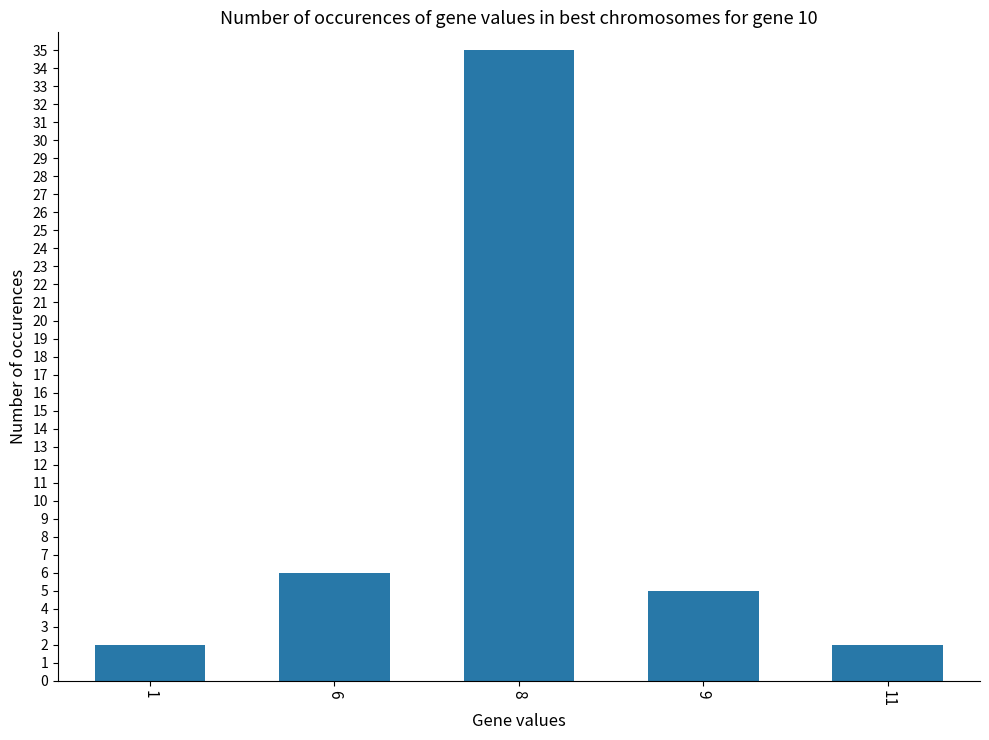

How many bars are there in total?

5